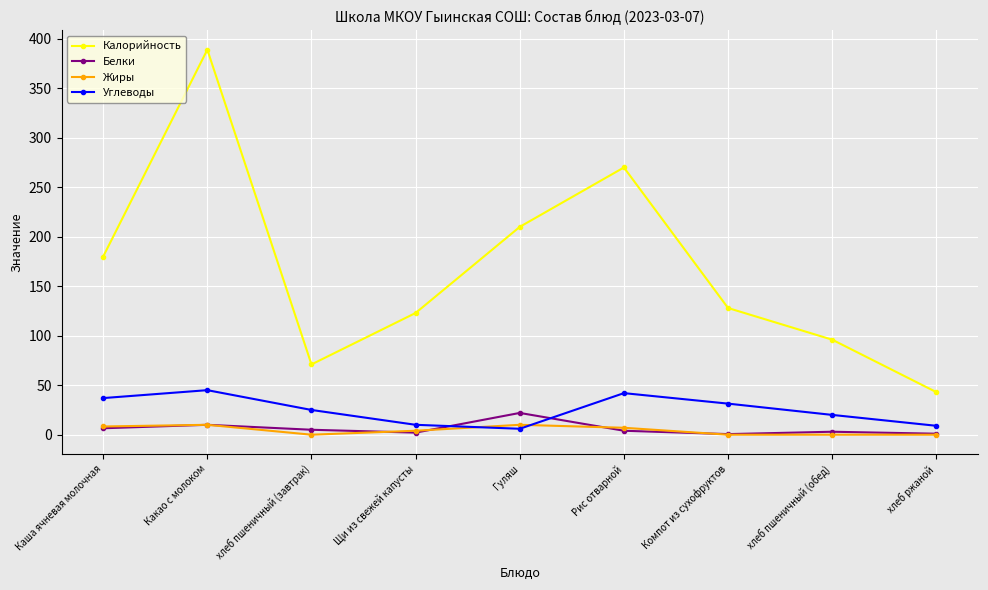

Where is the first local minimum for Калорийность?

хлеб пшеничный (завтрак)